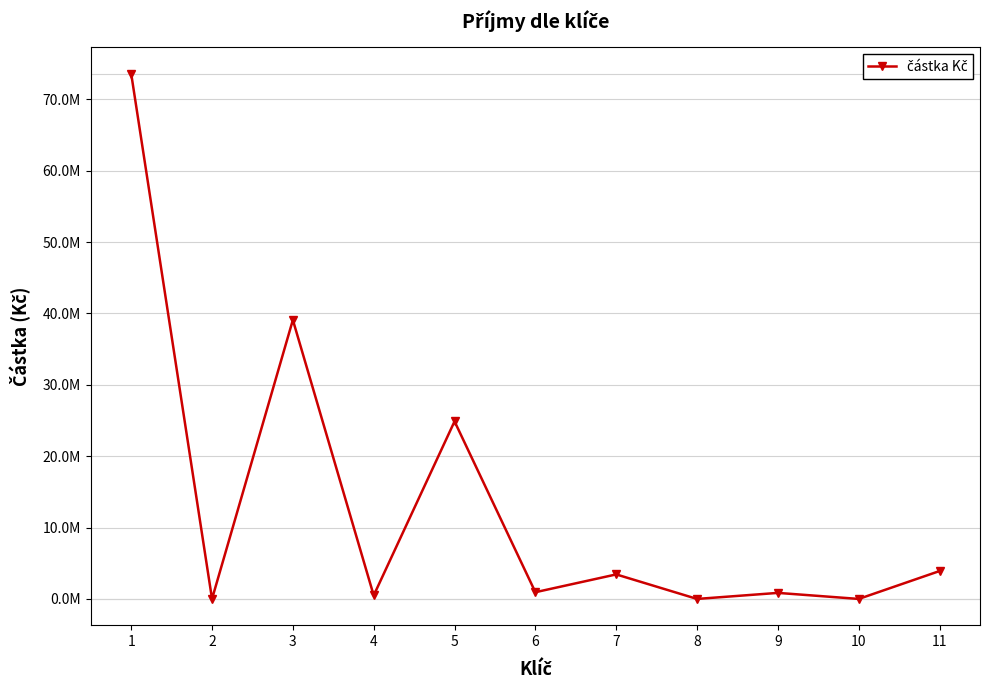

Rank the categories by value from lowest to highest.

2, 8, 10, 4, 9, 6, 7, 11, 5, 3, 1